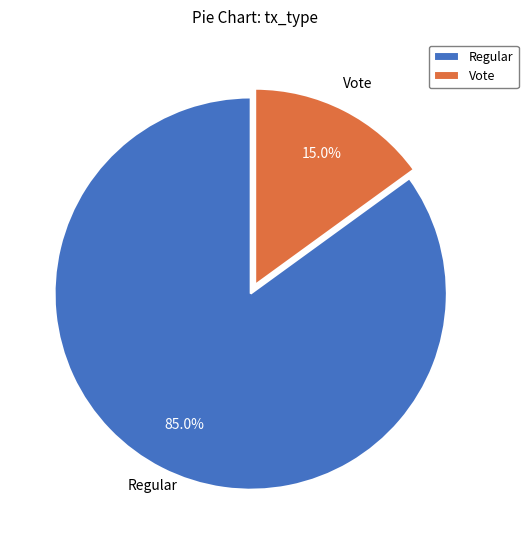

How many slices are in this pie chart?

2